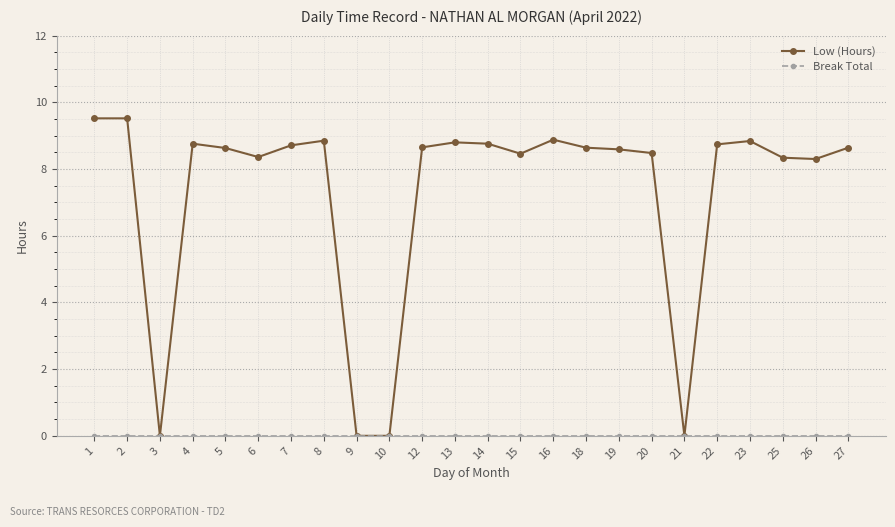

What is the total value across all series at 14?

8.8